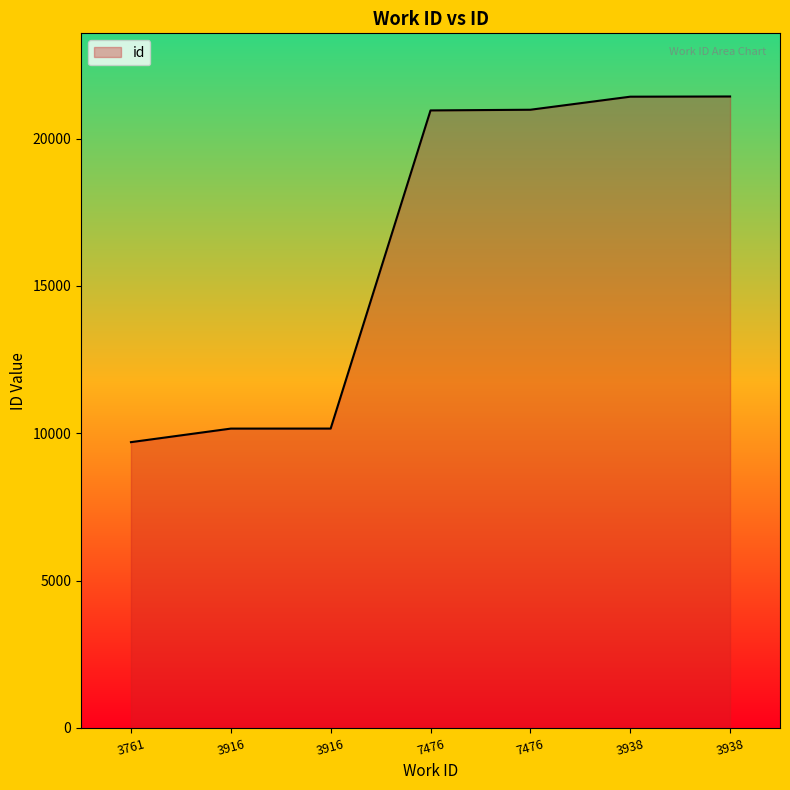

What is the label of the 3rd point from the left?

3916